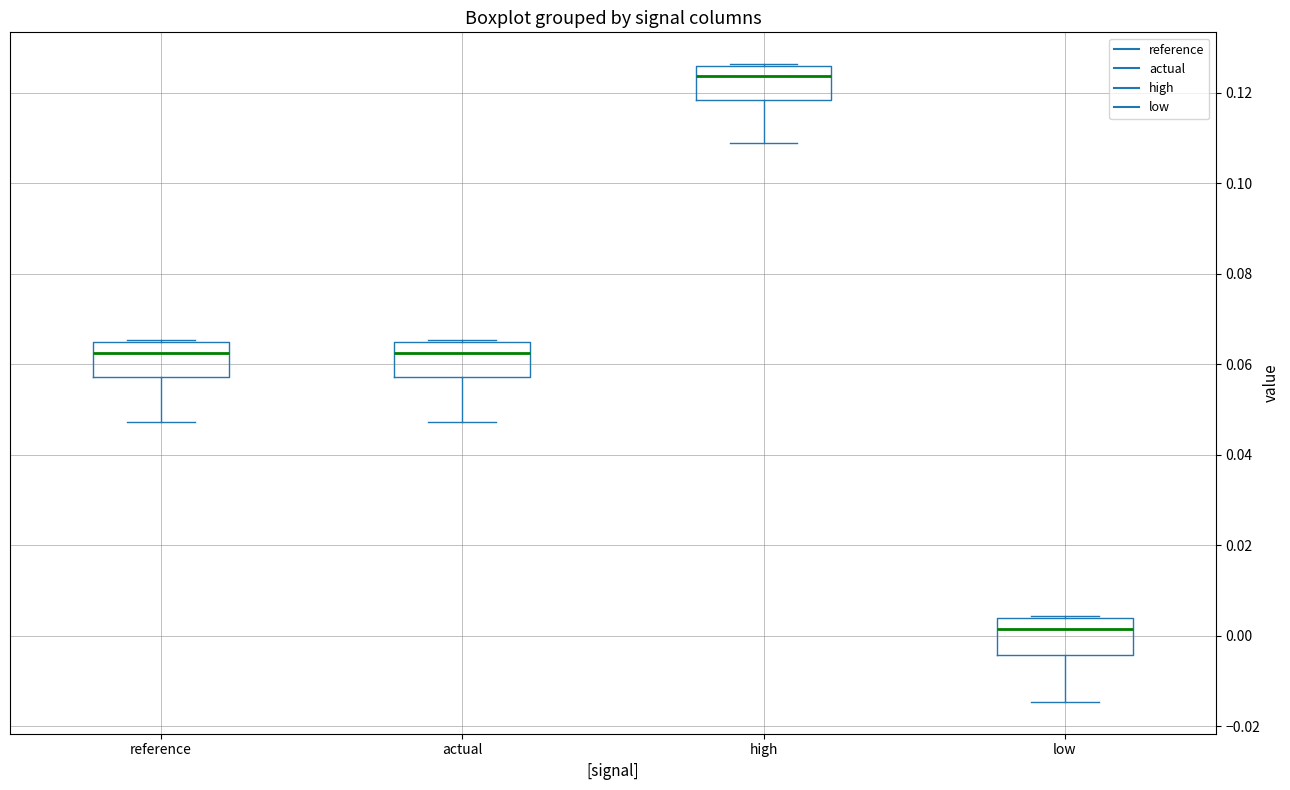

Where does the median line of the box for actual sit on the y-axis? The values are not printed on the chart, so give them approximately, as read against the axis.

0.062